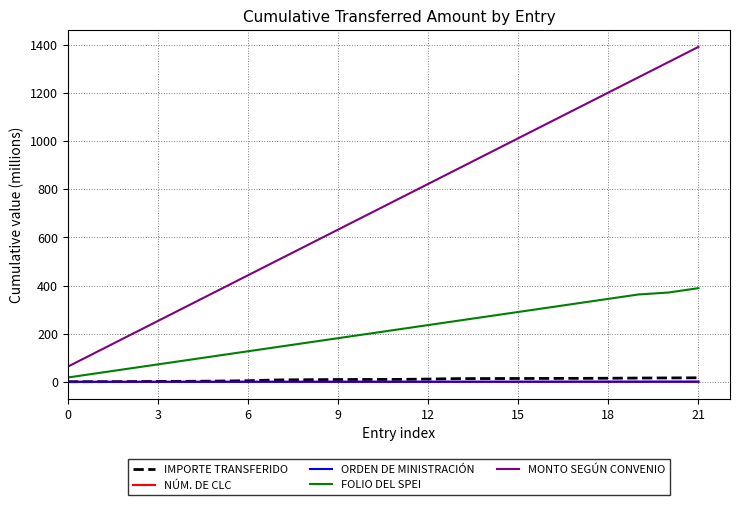

What are all the series names shown in the legend?

IMPORTE TRANSFERIDO, NÚM. DE CLC, ORDEN DE MINISTRACIÓN, FOLIO DEL SPEI, MONTO SEGÚN CONVENIO